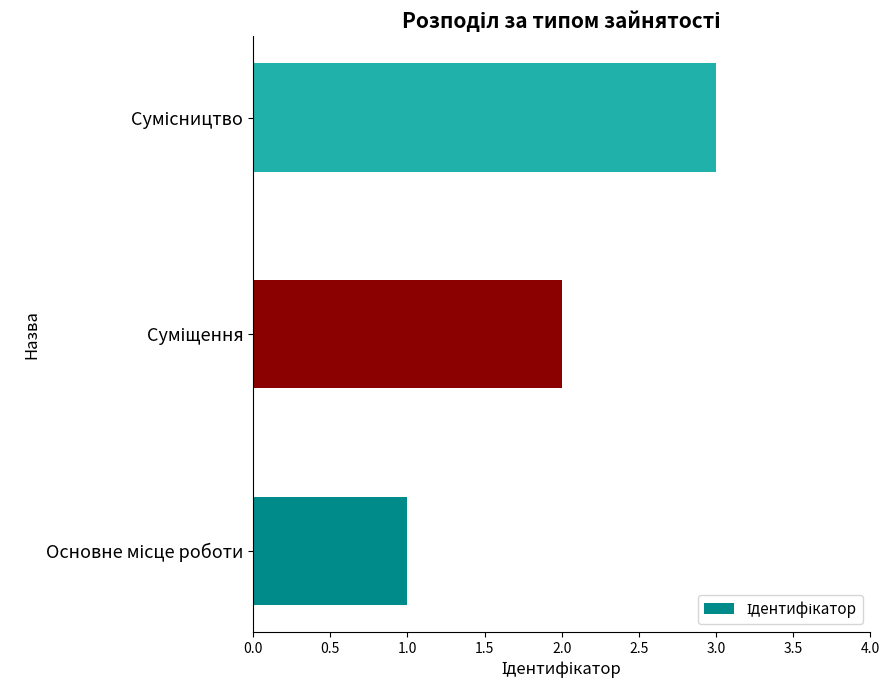

What is the sum of all values?

6